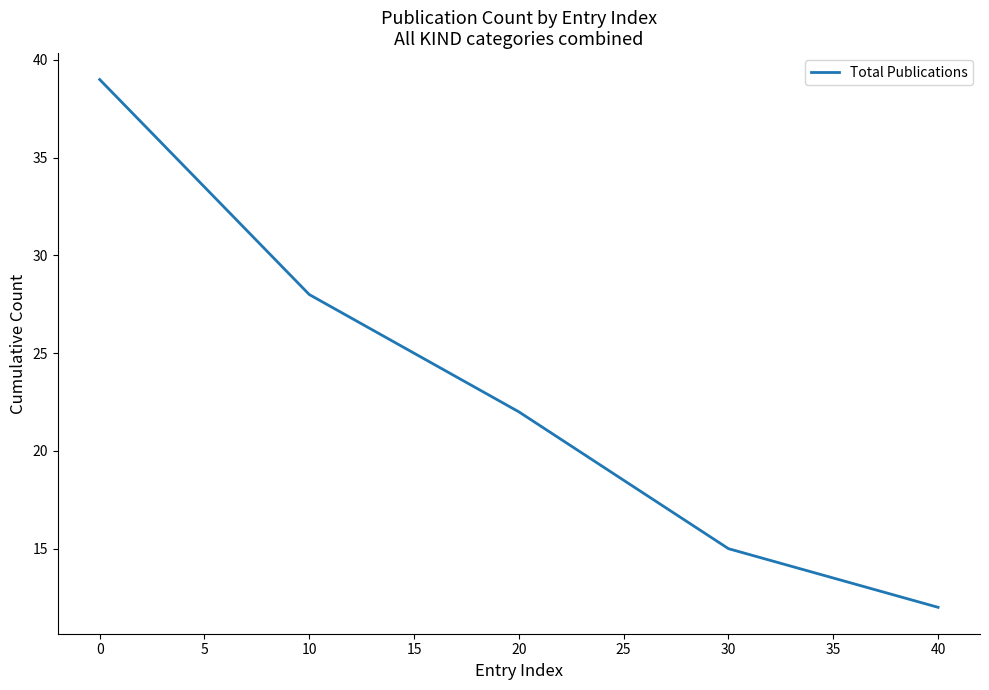

At which category does the chart reach its minimum across all series?

40